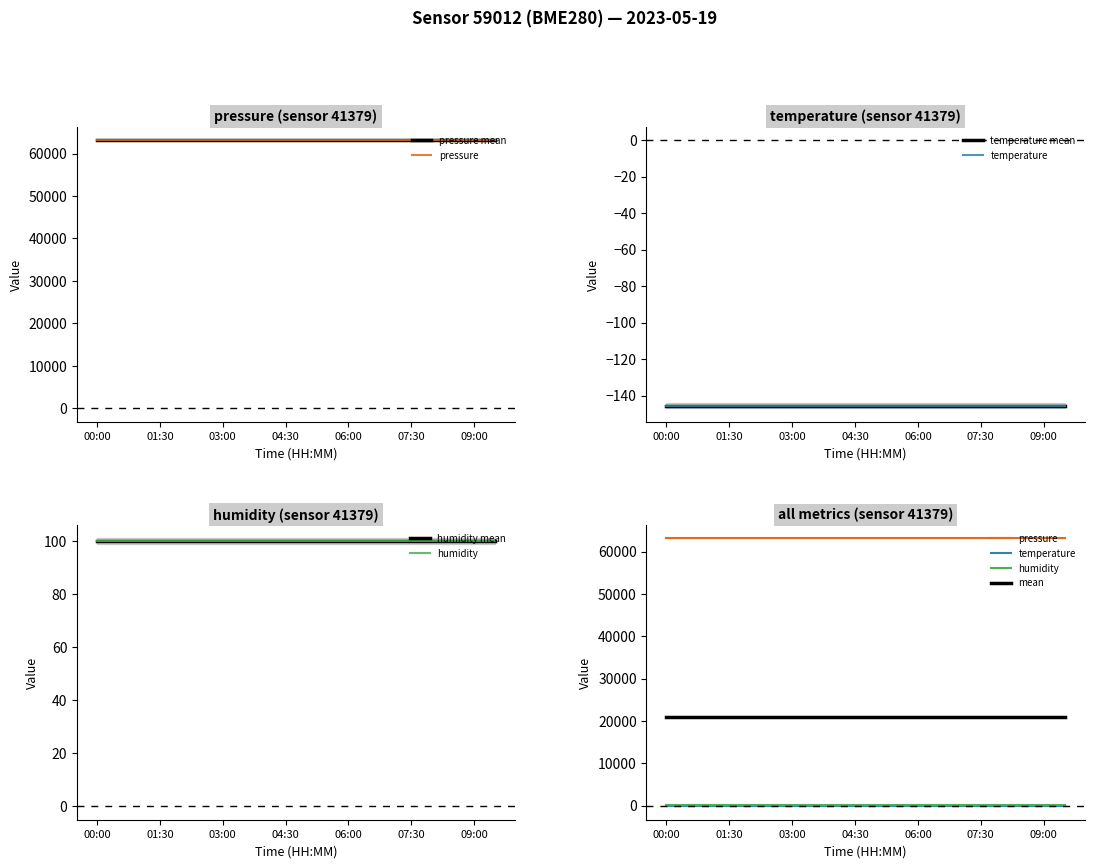

True or false: temperature has a value of -145.4 at 08:00.

True